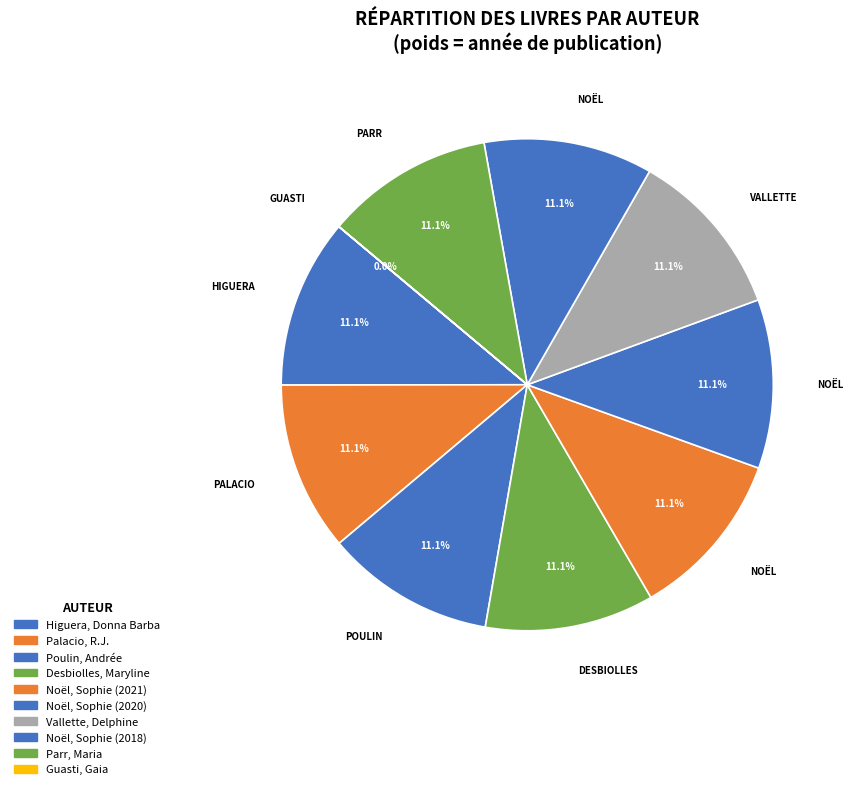

What portion of the pie excludes Noël, Sophie (2020)?

88.9%